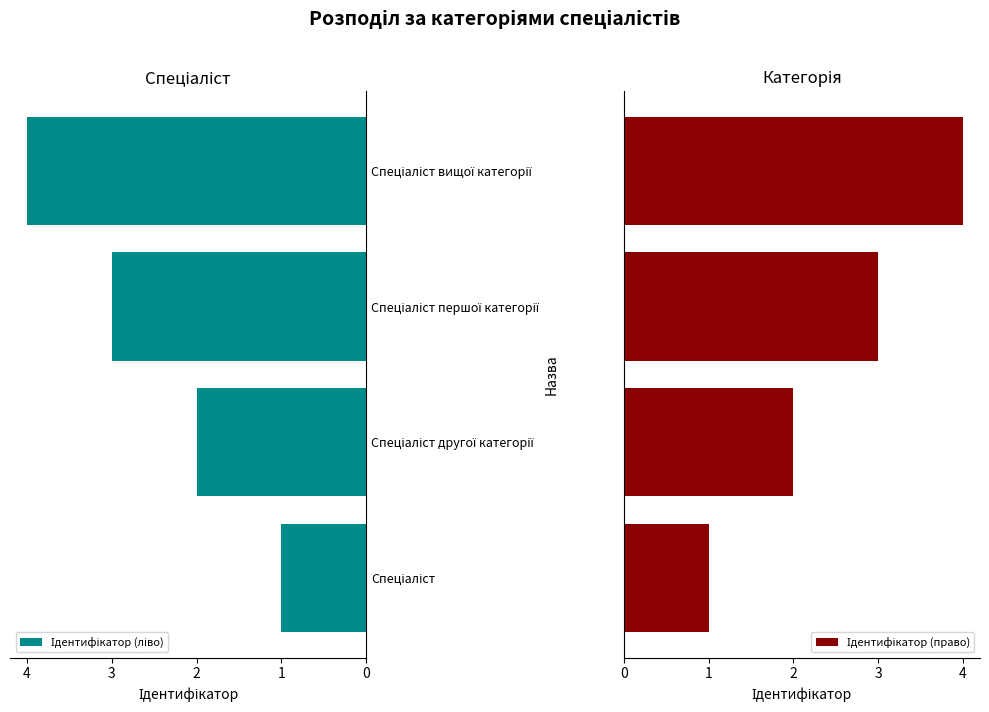

Reading right to left, transcribe all the data shown in this chart.

Ідентифікатор (ліво): 4	3	2	1
Ідентифікатор (право): 4	3	2	1